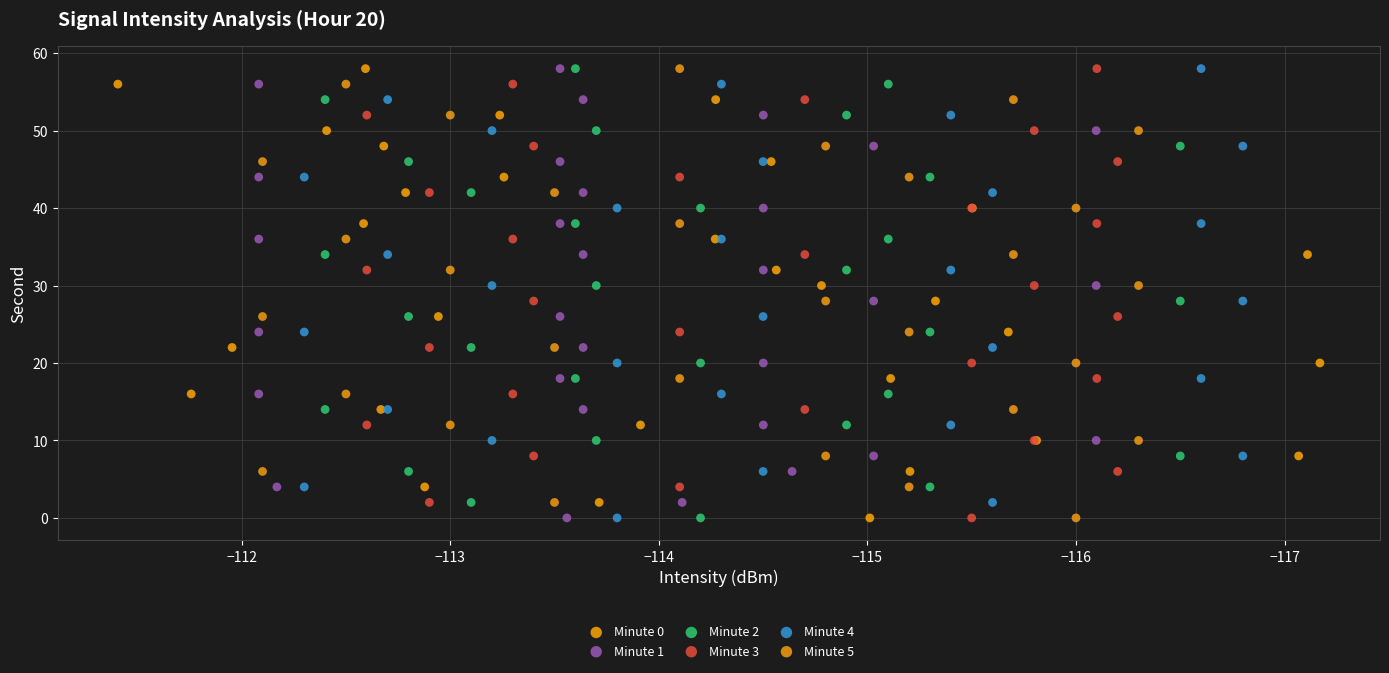

What are all the series names shown in the legend?

Minute 0, Minute 1, Minute 2, Minute 3, Minute 4, Minute 5